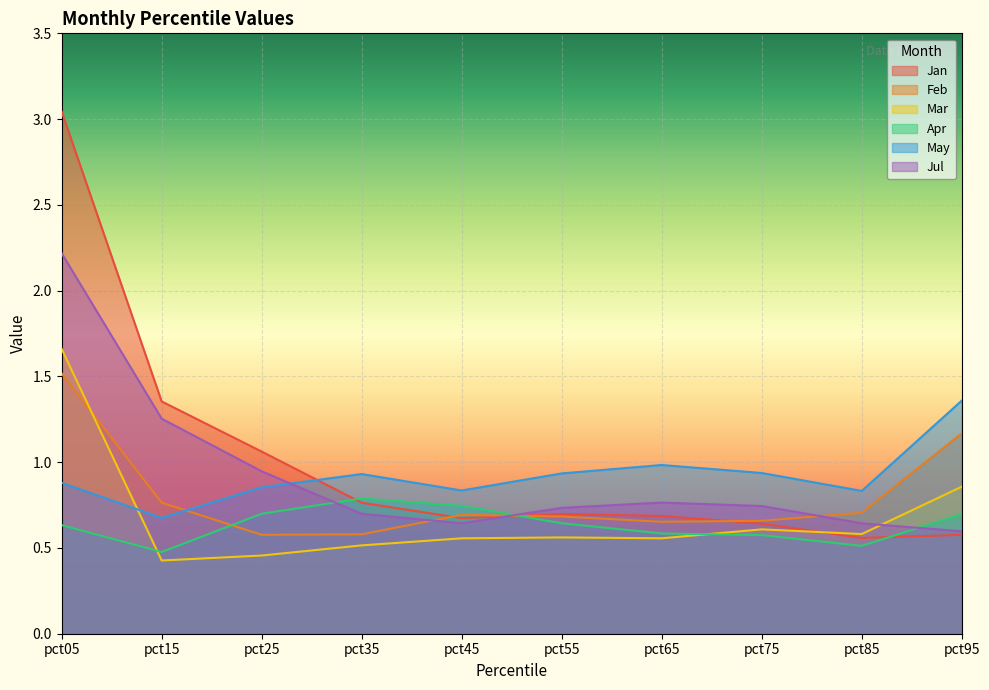

Reading left to right, what are all the values shown in this chart?

Jan: 3.0	1.4	1.1	0.8	0.7	0.7	0.7	0.6	0.6	0.6
Feb: 1.5	0.8	0.6	0.6	0.7	0.7	0.7	0.7	0.7	1.2
Mar: 1.7	0.4	0.5	0.5	0.6	0.6	0.6	0.6	0.6	0.9
Apr: 0.6	0.5	0.7	0.8	0.7	0.6	0.6	0.6	0.5	0.7
May: 0.9	0.7	0.9	0.9	0.8	0.9	1.0	0.9	0.8	1.4
Jul: 2.2	1.3	0.9	0.7	0.6	0.7	0.8	0.7	0.6	0.6